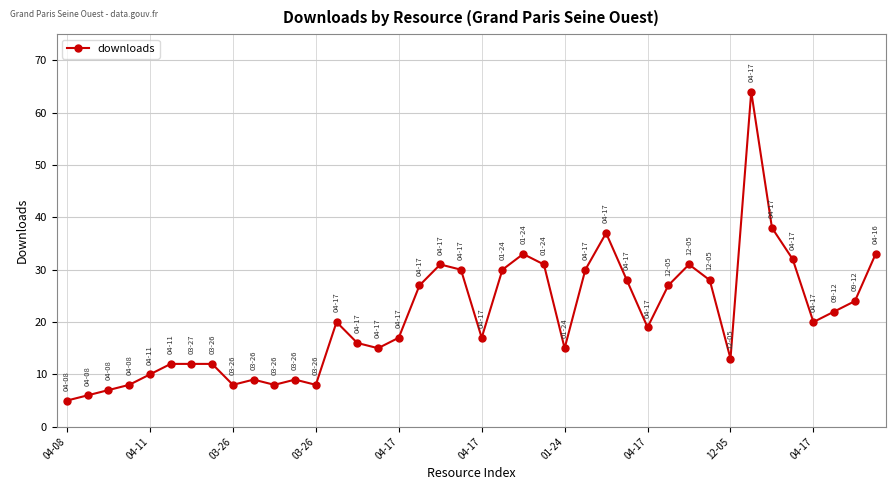

True or false: there are more than 2 points higher than both neighbors.

True